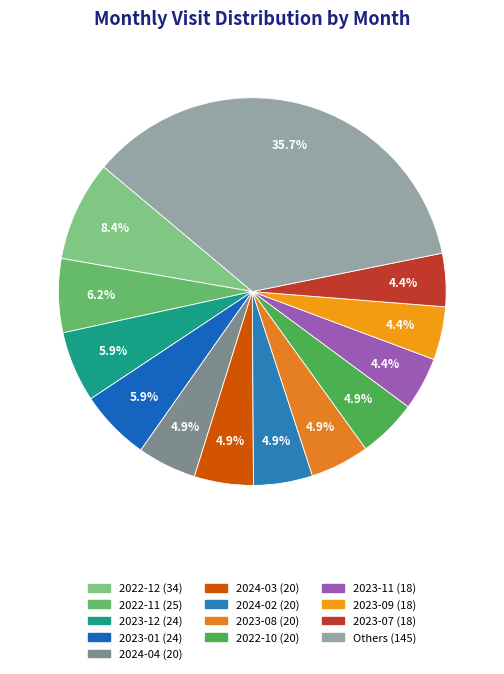

How many segments does this pie chart have?

13